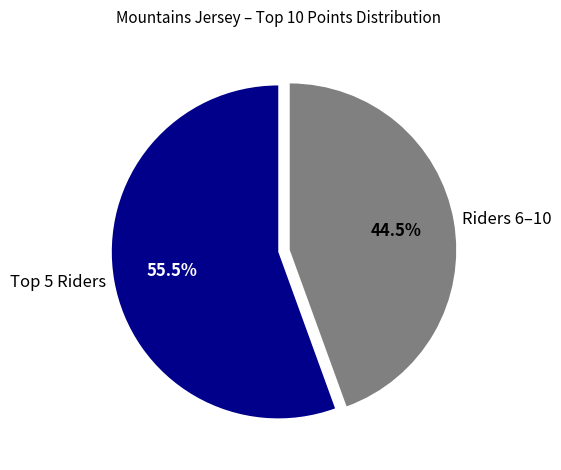

Rank the categories by value from lowest to highest.

Riders 6–10, Top 5 Riders